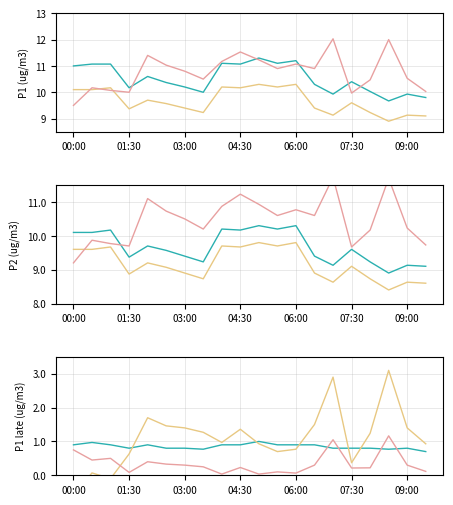

What is the difference between the maximum and second lowest values in the P1_late series?

2.1